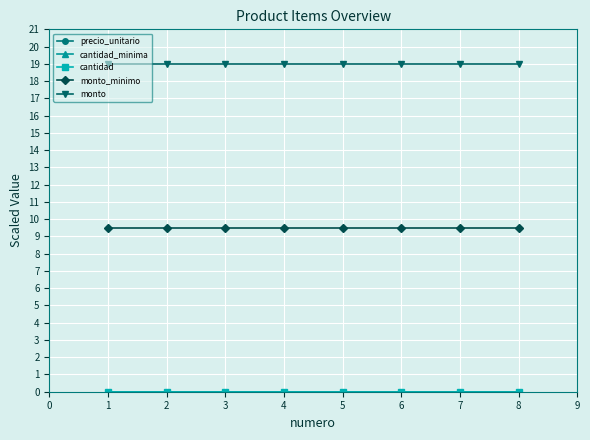

What is the minimum value for monto?

19.0